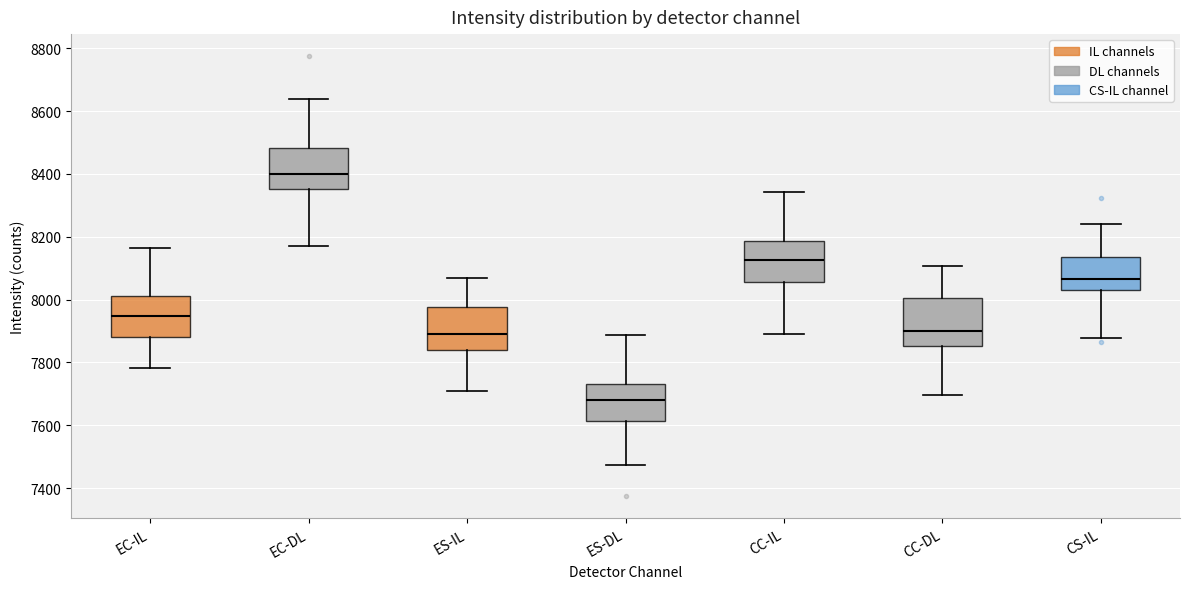

Where does the upper whisker of the box for EC-IL end on the y-axis? The values are not printed on the chart, so give them approximately, as read against the axis.

8160